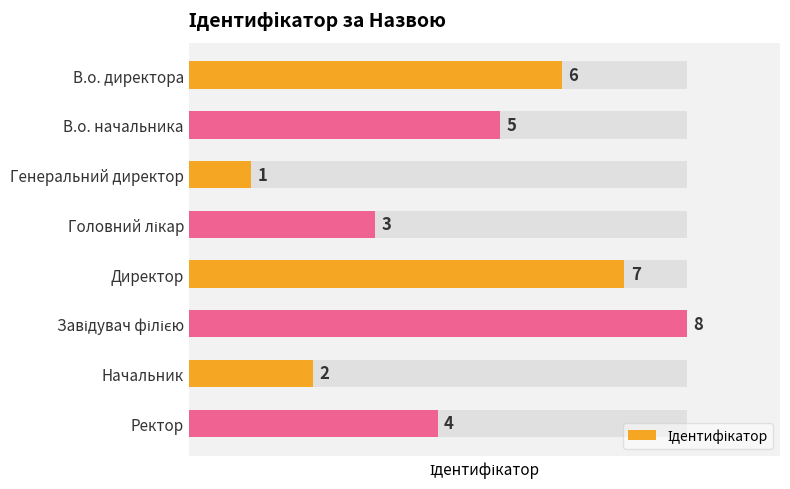

Count the number of values greater than 5.

3